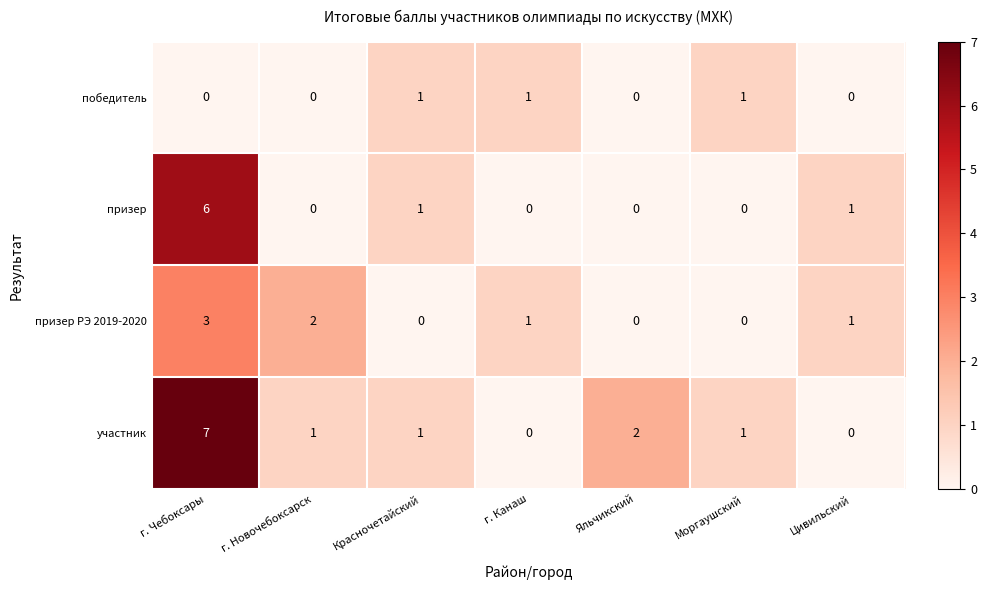

Reading right to left, transcribe all the data shown in this chart.

победитель: Цивильский=0	Моргаушский=1	Яльчикский=0	г. Канаш=1	Красночетайский=1	г. Новочебоксарск=0	г. Чебоксары=0
призер: Цивильский=1	Моргаушский=0	Яльчикский=0	г. Канаш=0	Красночетайский=1	г. Новочебоксарск=0	г. Чебоксары=6
призер РЭ 2019-2020: Цивильский=1	Моргаушский=0	Яльчикский=0	г. Канаш=1	Красночетайский=0	г. Новочебоксарск=2	г. Чебоксары=3
участник: Цивильский=0	Моргаушский=1	Яльчикский=2	г. Канаш=0	Красночетайский=1	г. Новочебоксарск=1	г. Чебоксары=7